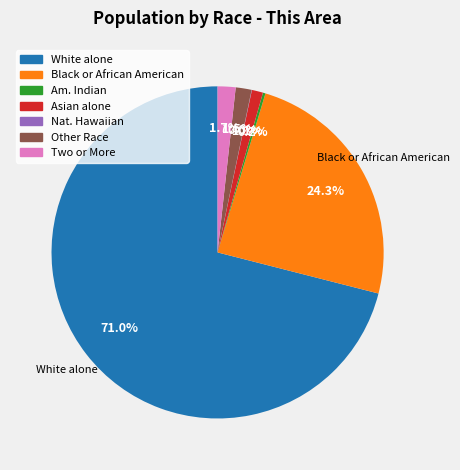

Does any single category account for the majority?

Yes